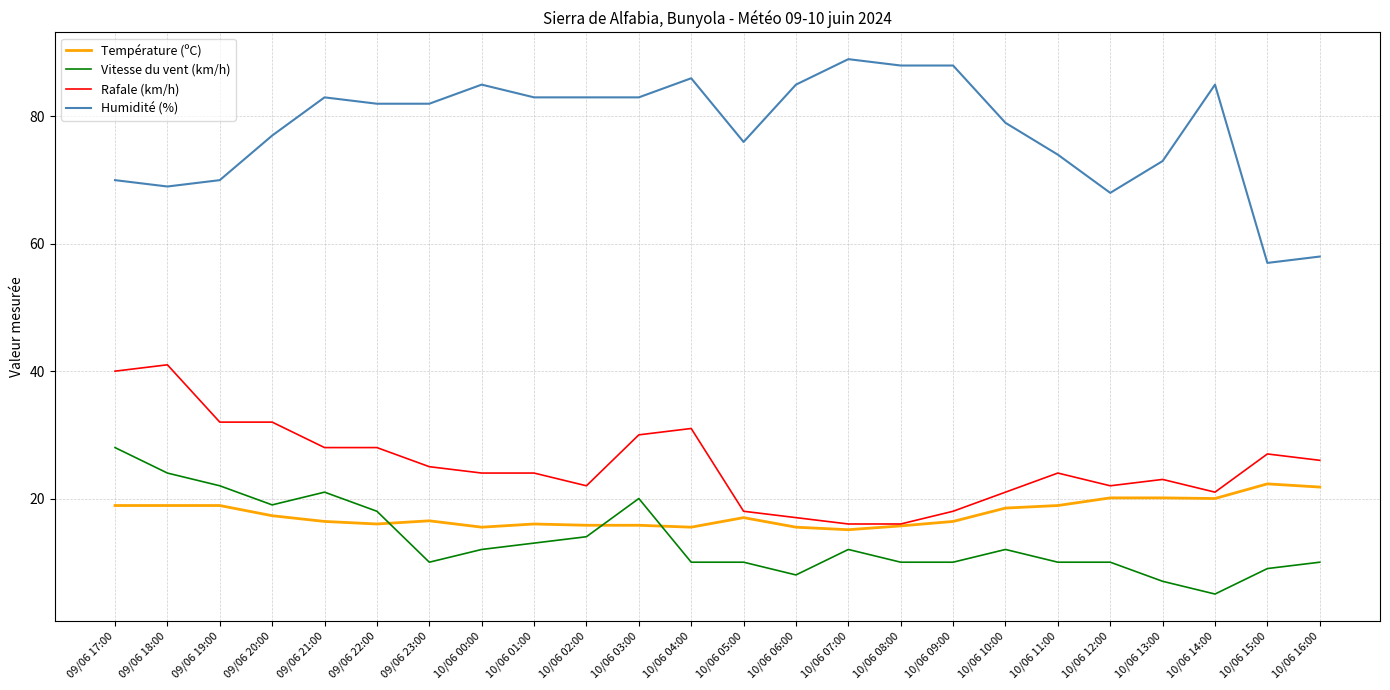

What is the greatest value displayed?

89.0